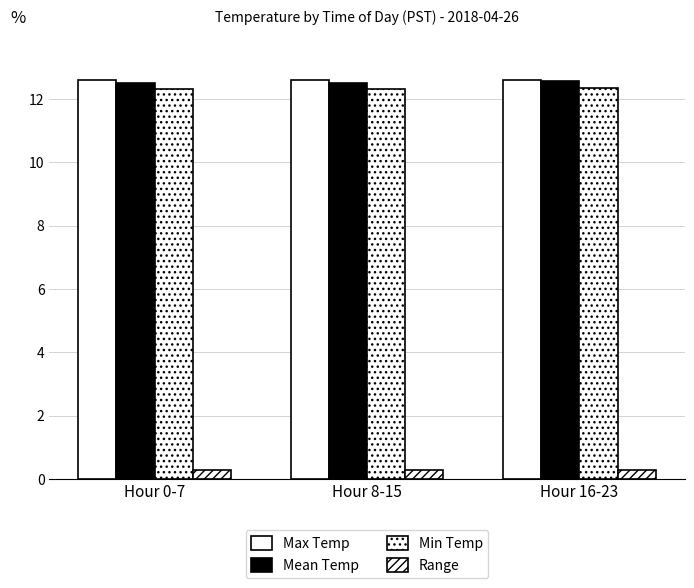

How many data points does each series have?

3